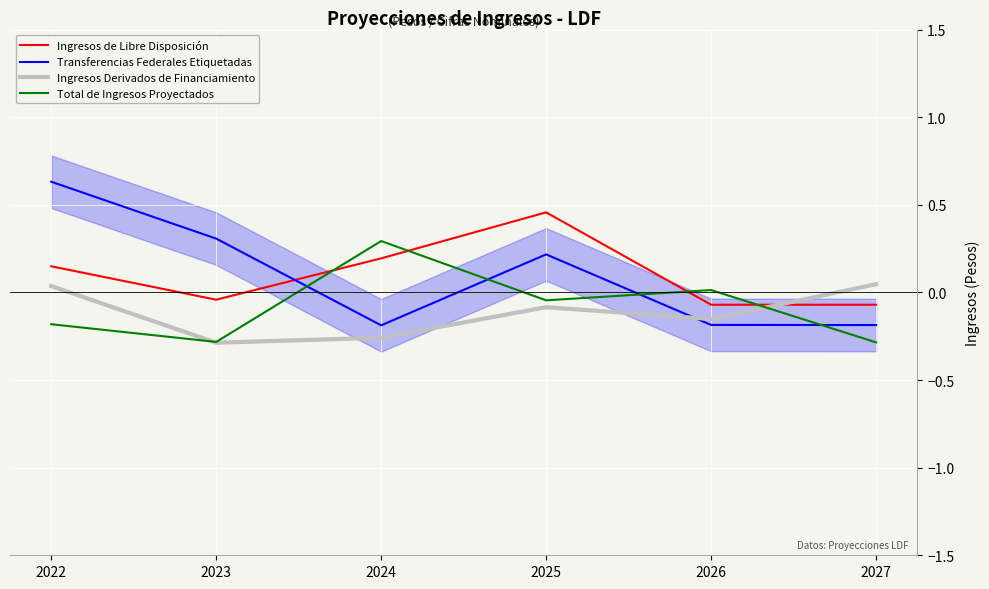

Count the Ingresos Derivados de Financiamiento values in the range 0 to 1.

2